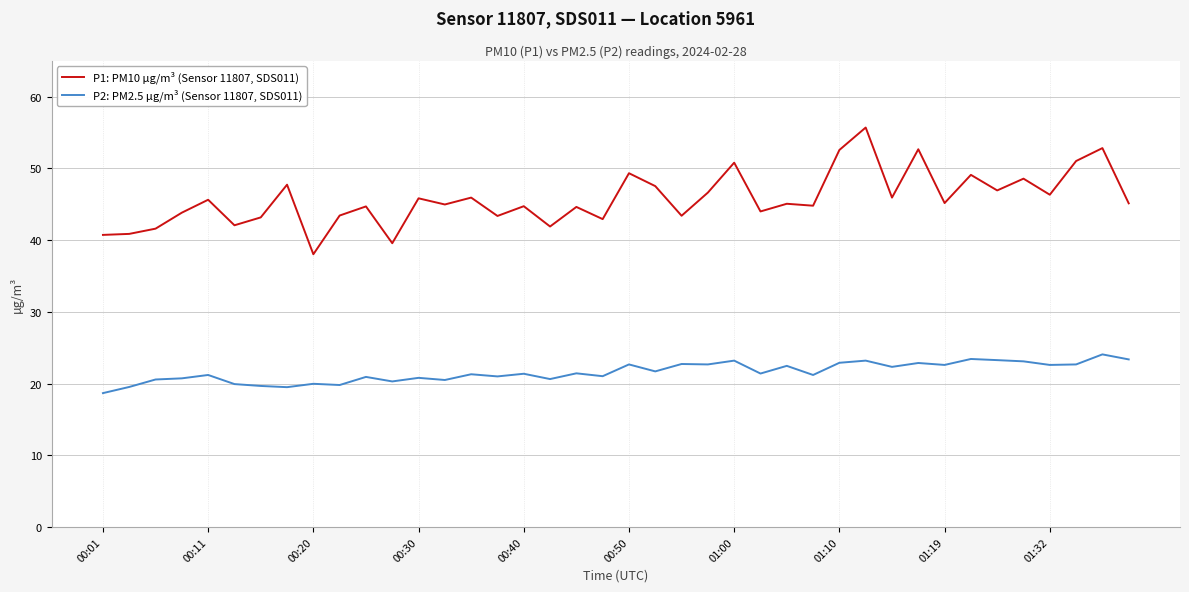

What is the maximum value for P1: PM10 µg/m³ (Sensor 11807, SDS011)?

55.7